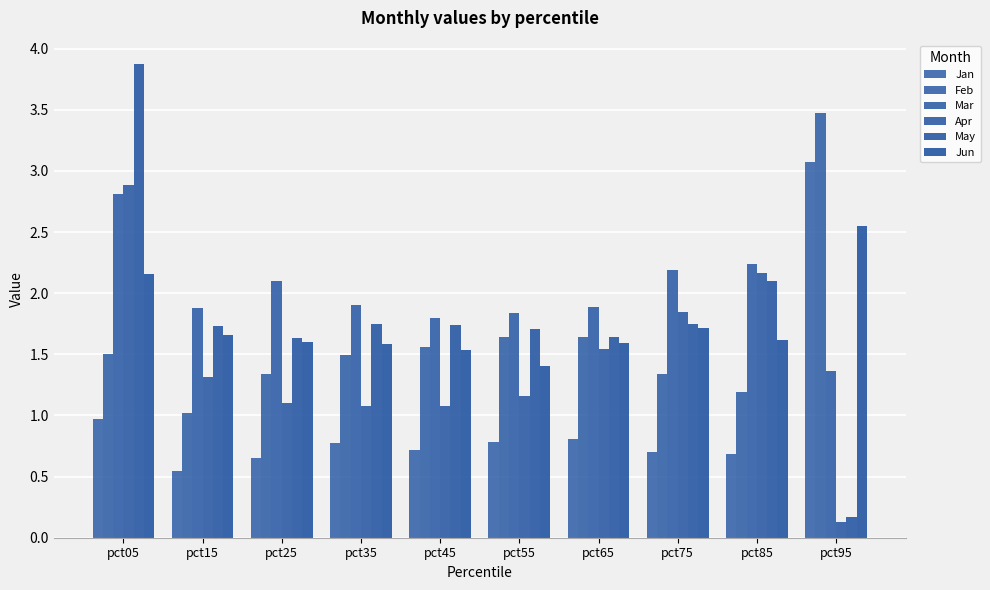

How many series are shown in this chart?

6